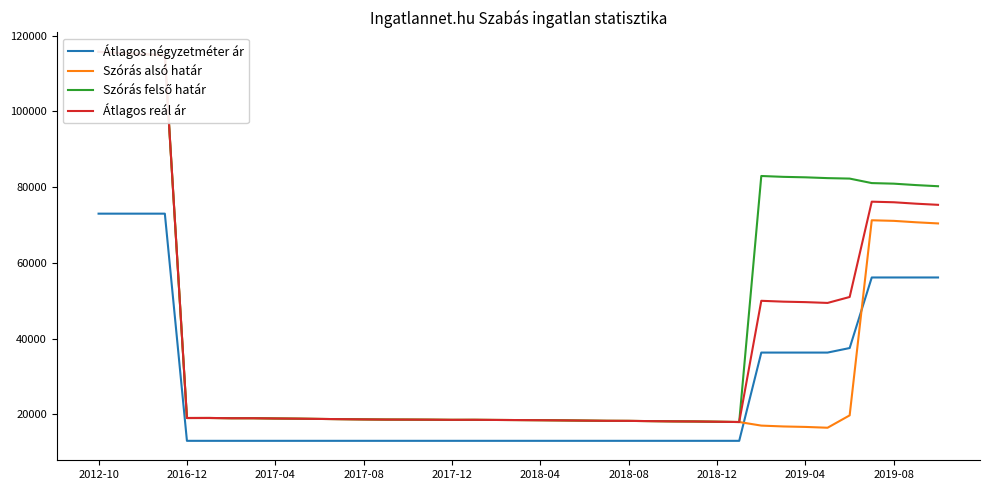

Which series changed the most between 23 and 29?

Szórás alsó határ